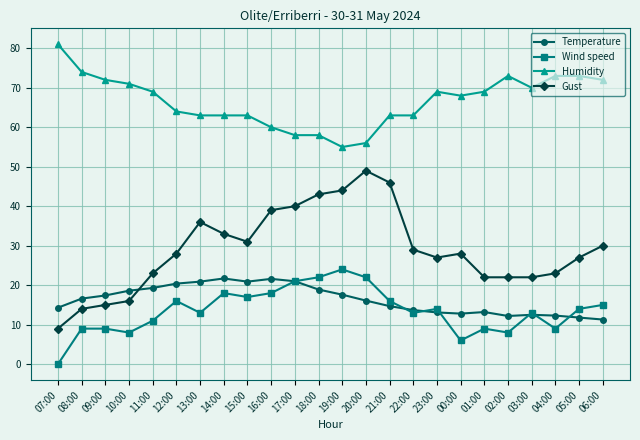

True or false: Wind speed has more than 2 interior local peaks.

True